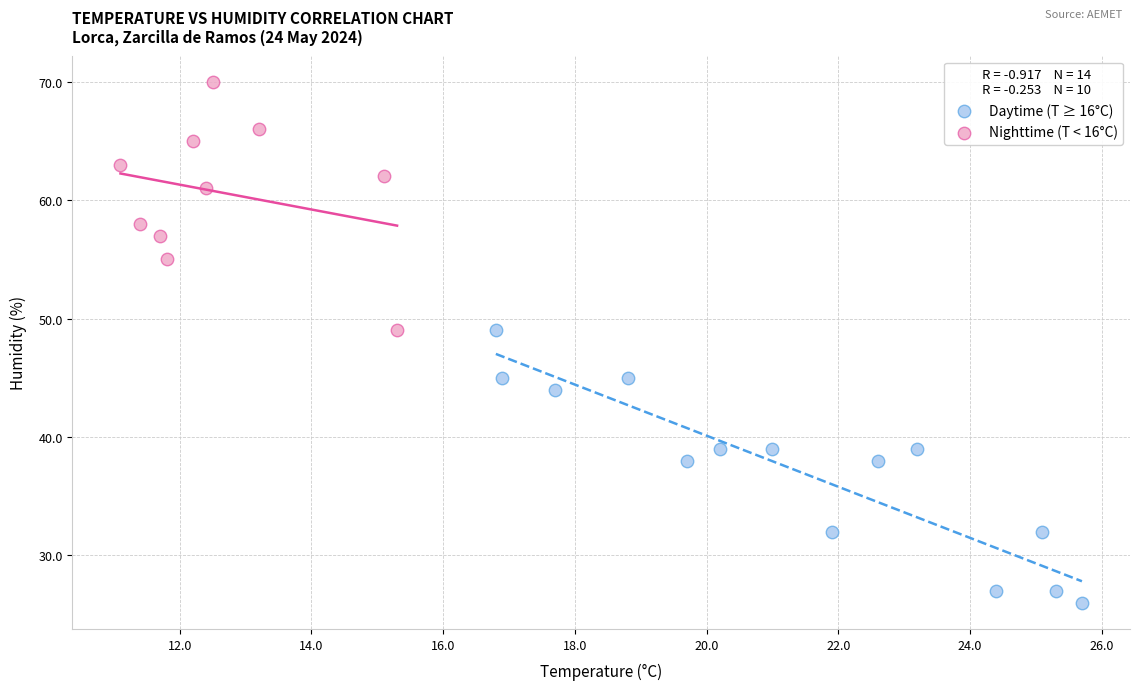

Which series reaches the maximum Y coordinate?

Nighttime (T < 16°C)